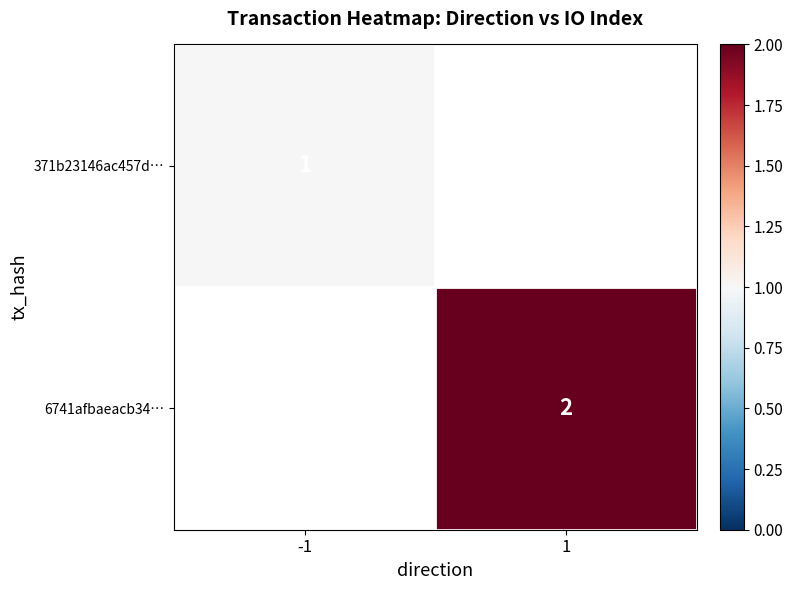

True or false: 371b23146ac457d… has a value of 2 at -1.

False